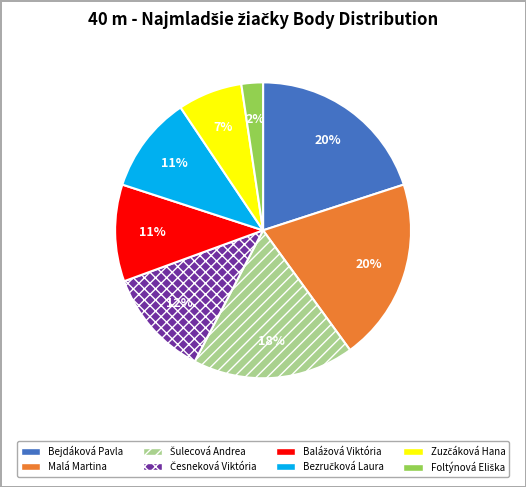

True or false: Malá Martina accounts for 20% of the total.

True